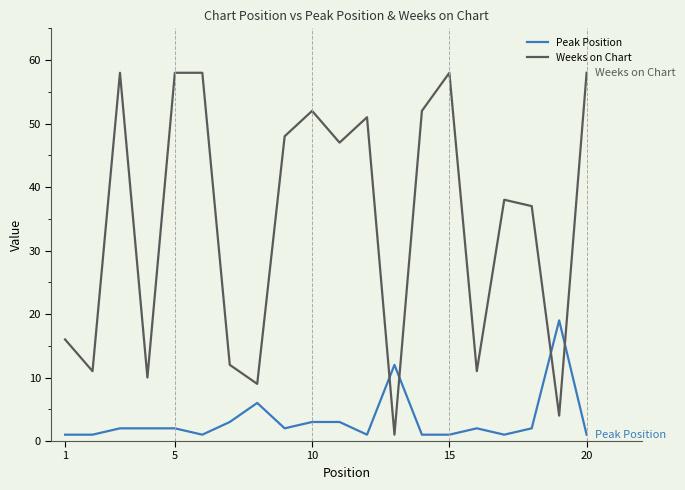

What is the maximum value for Peak Position?

19